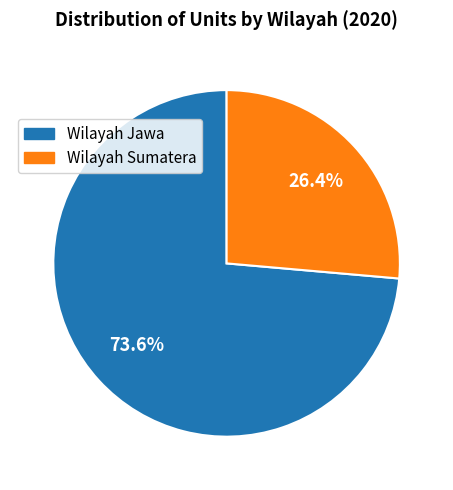

Which category has the biggest portion of the pie?

Wilayah Jawa